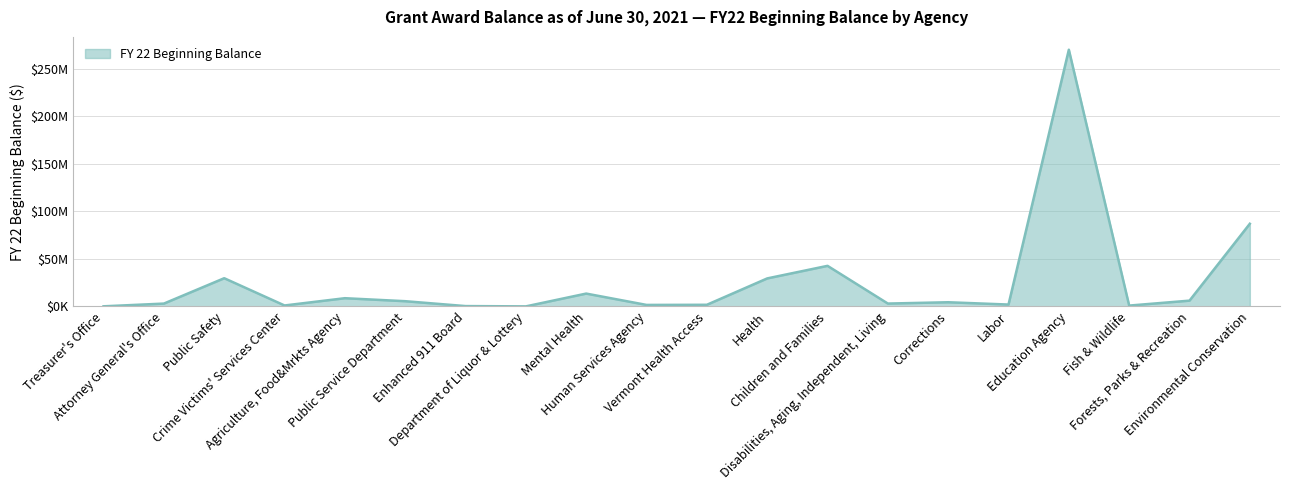

What is the sum of the values at Agriculture, Food&Mrkts Agency and Children and Families?

51319411.6